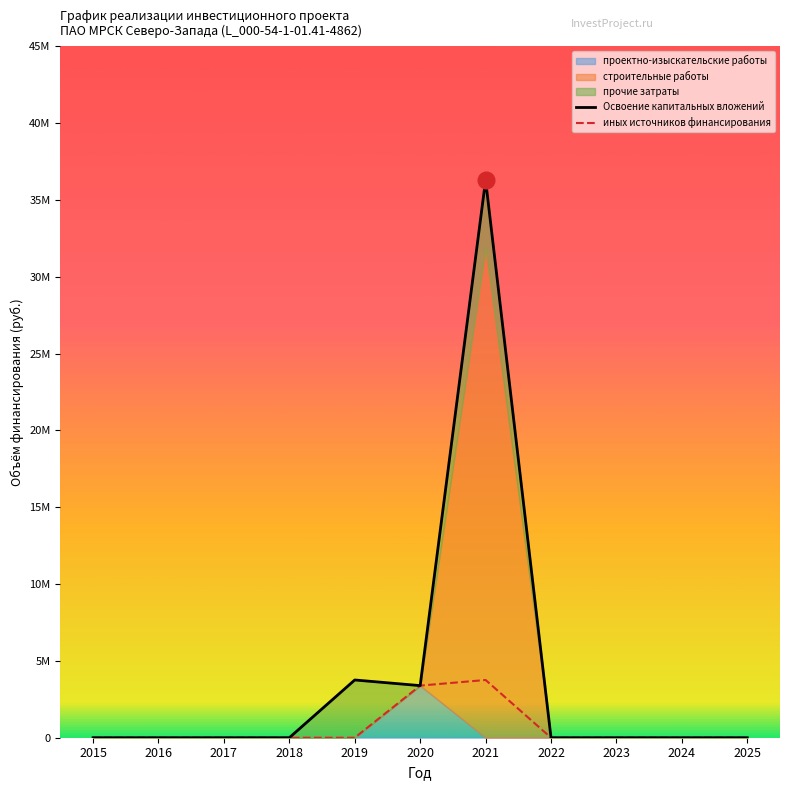

How many interior local peaks does the Освоение капитальных вложений series have?

2